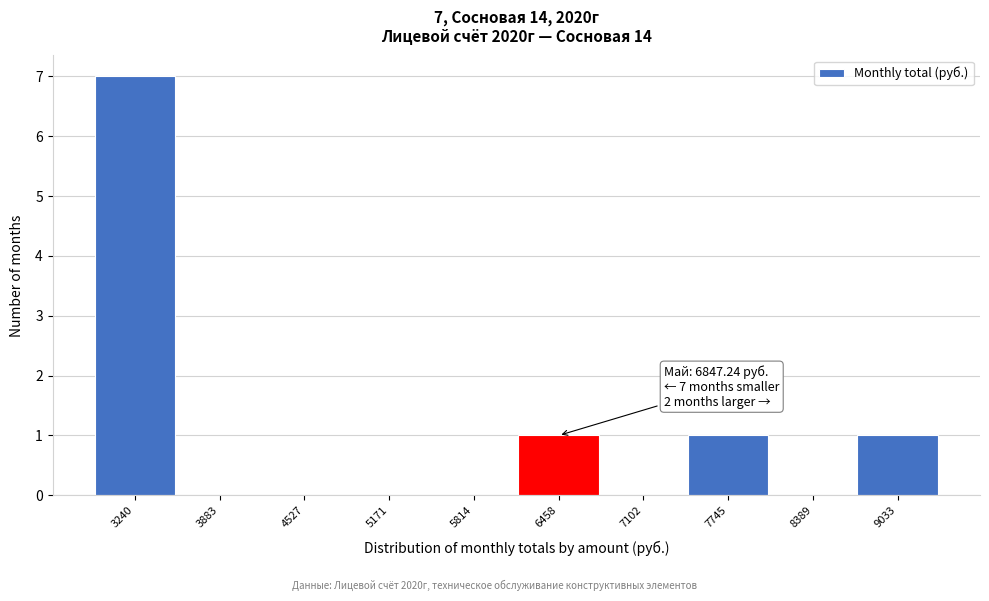

Reading right to left, extract all data points from this chart.

9033=1	8389=0	7745=1	7102=0	6458=1	5814=0	5171=0	4527=0	3883=0	3240=7